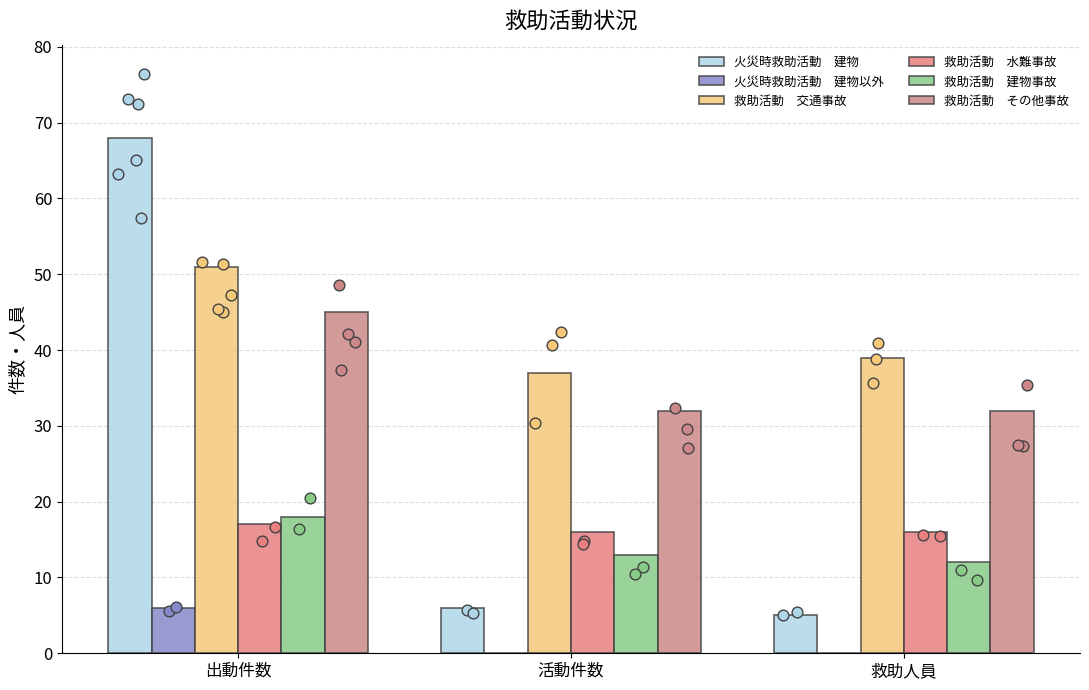

Which series has the largest Y range (max minus min)?

火災時救助活動　建物